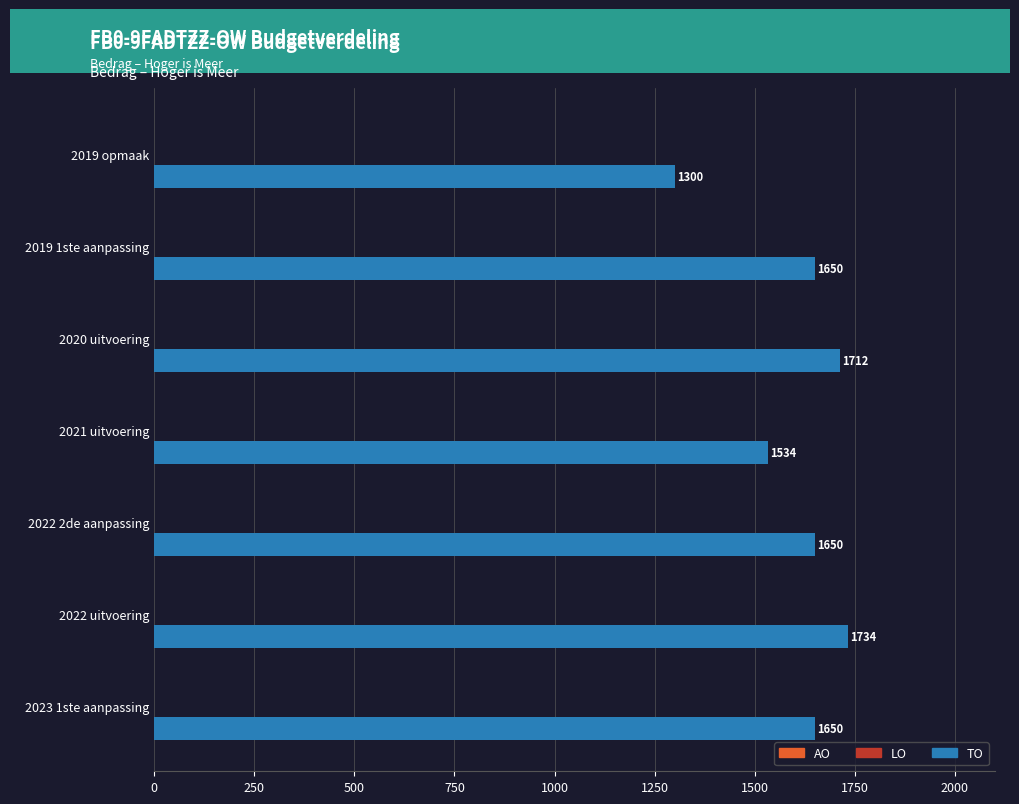

How many data points does each series have?

7